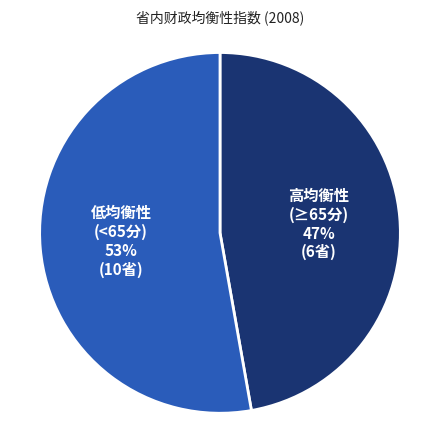

To the nearest percent, what is the average slice percentage?

50%